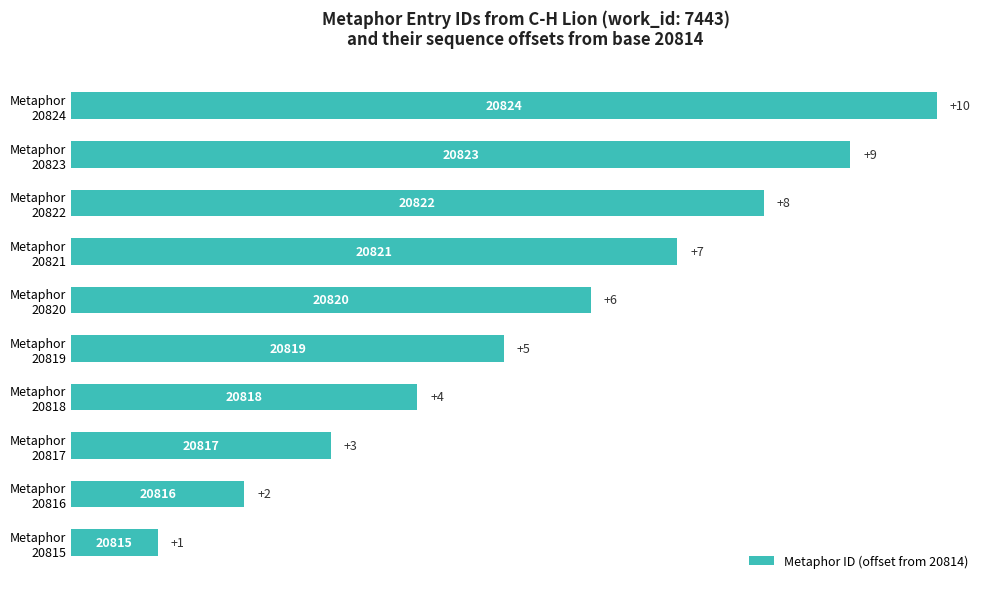

What is the greatest value displayed?

10